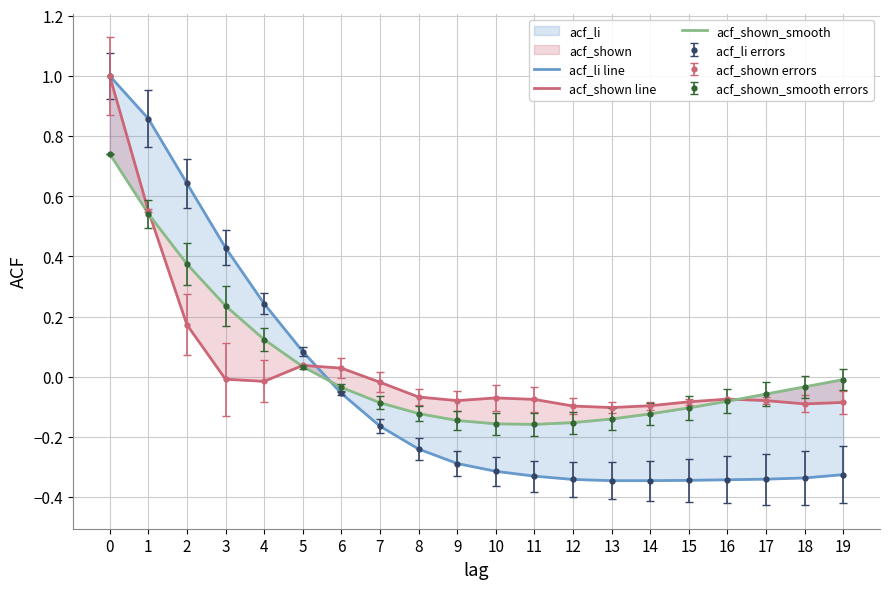

Rank the series at 18 from highest to lowest value.

acf_shown_smooth, acf_shown line, acf_li line